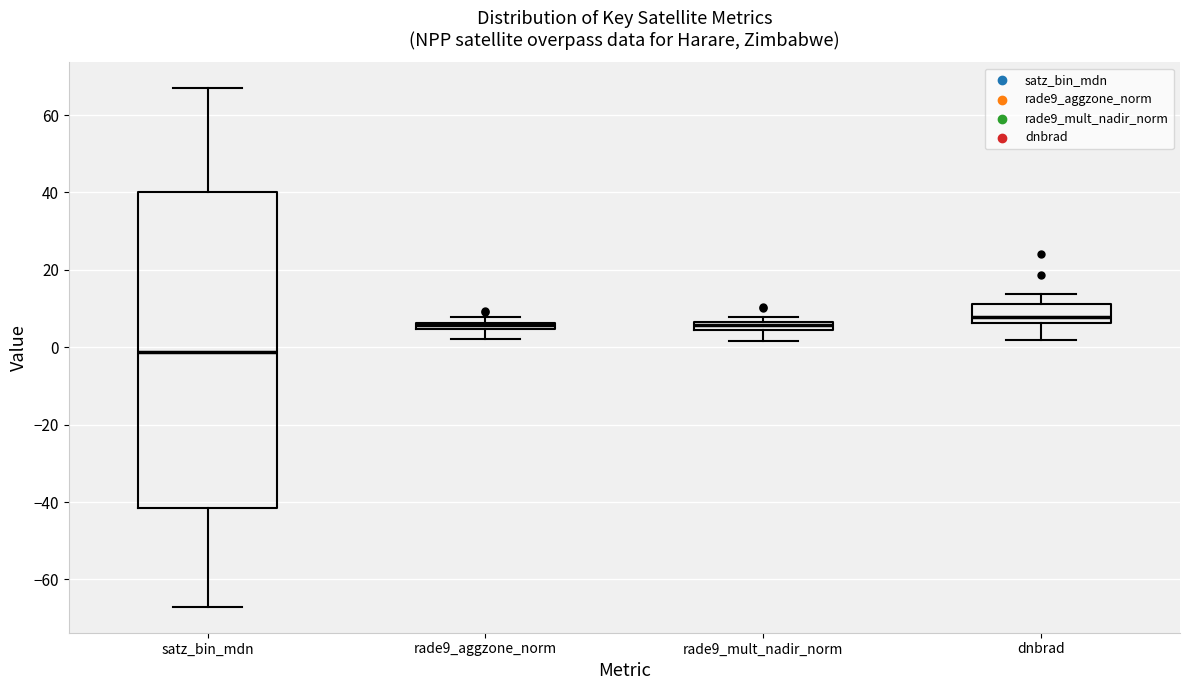

Which box is the tallest, from its lower edge to its upper edge?

satz_bin_mdn